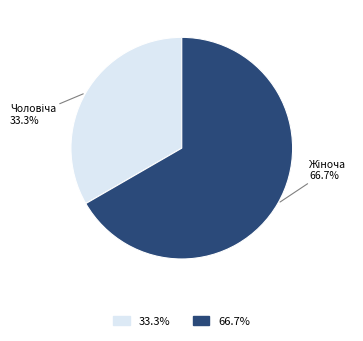

Is there a majority slice in this chart?

Yes